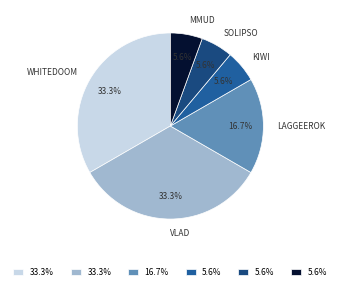

Is the sum of LAGGEEROK and SOLIPSO greater than half?

No